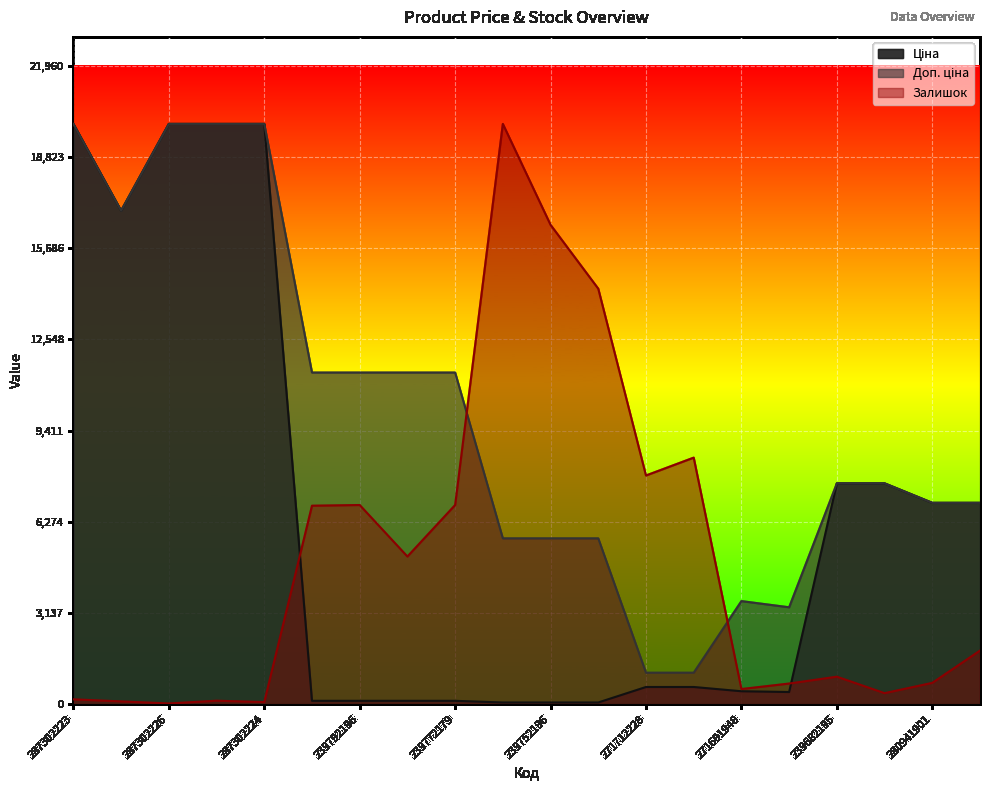

Read the Доп. ціна value at 239772179.

11410.0